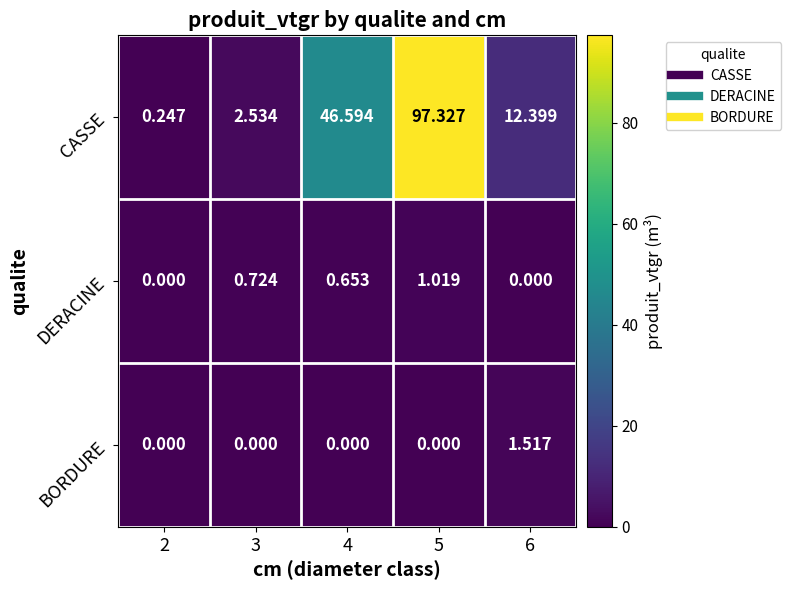

Is the value of CASSE at 6 greater than the value of DERACINE at 2?

Yes